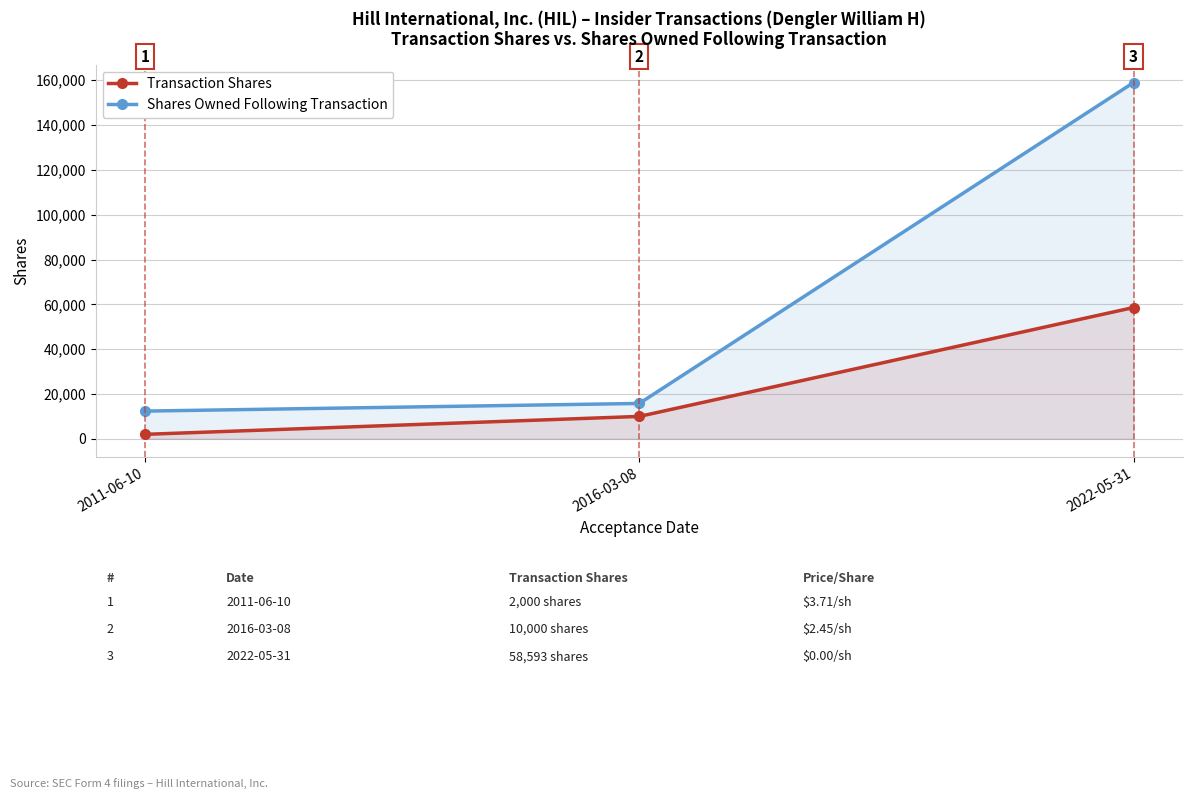

What is the difference between the maximum and minimum values in the Shares Owned Following Transaction series?

146583